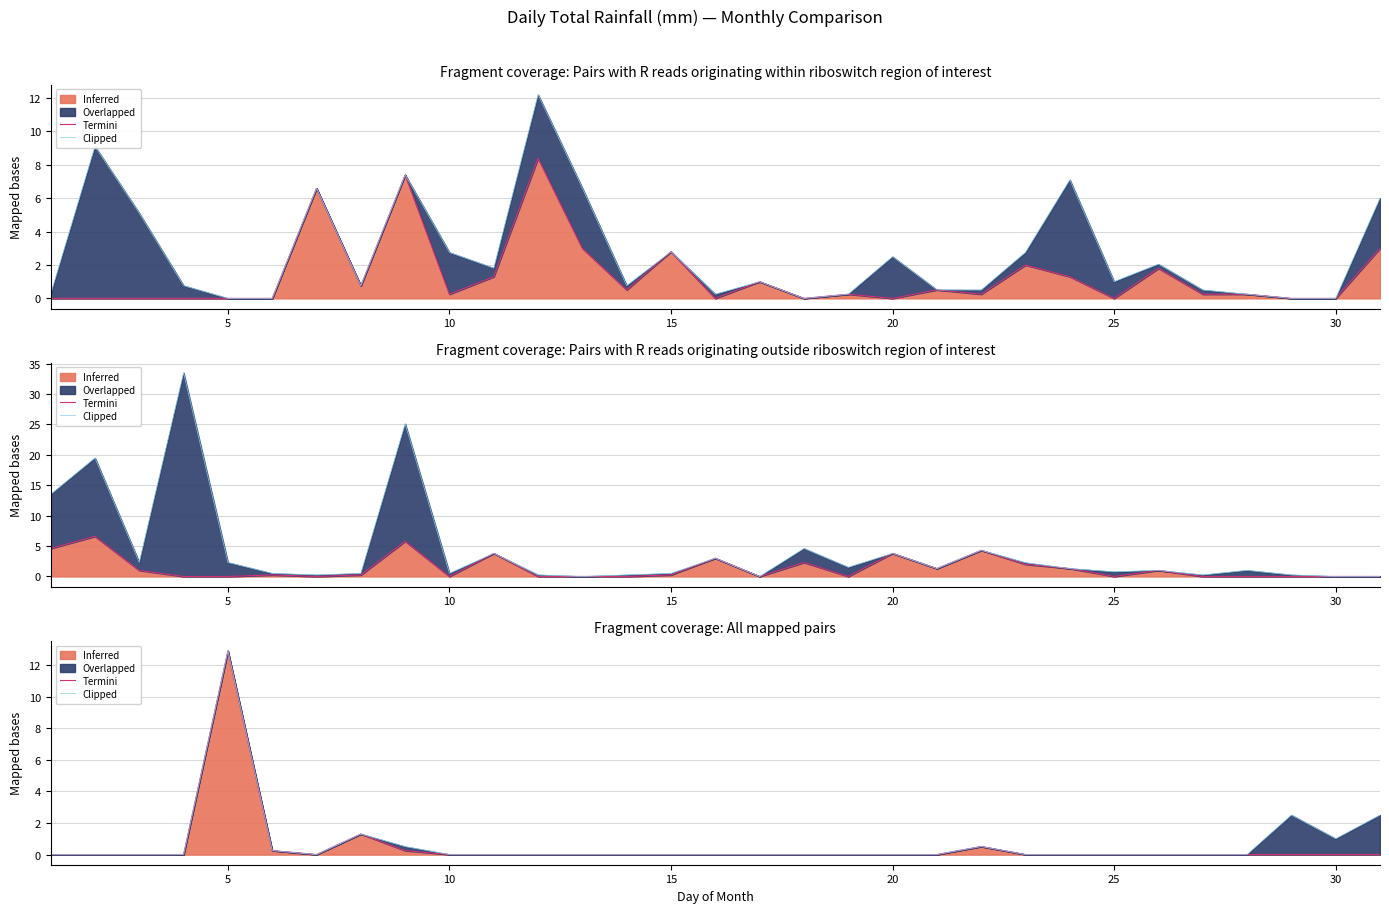

In Clipped, how many points are lower than both neighbors (excluding endpoints)?

2